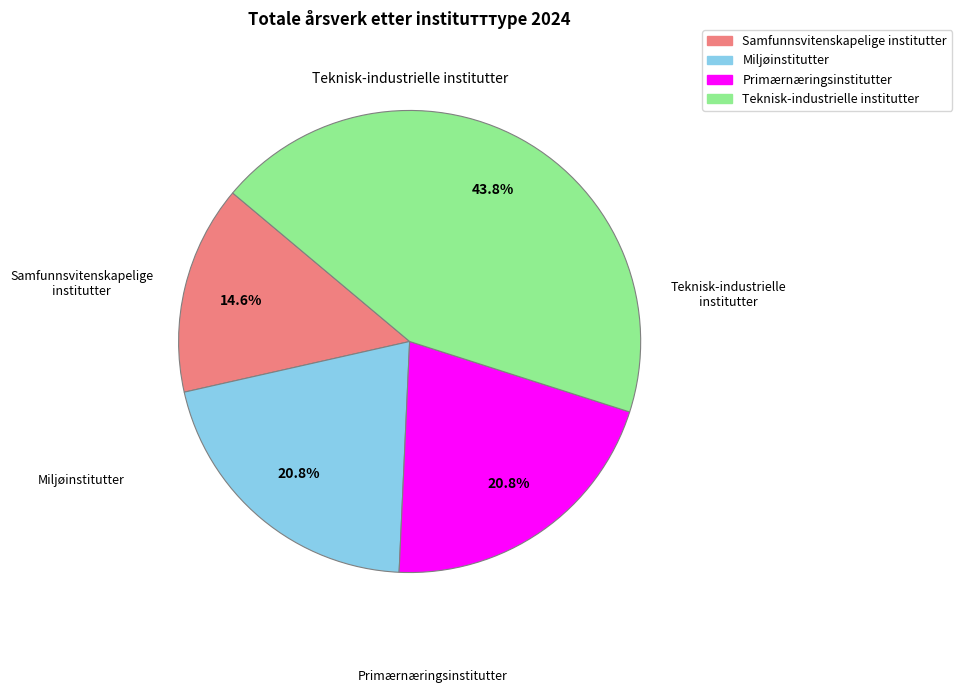

To the nearest percent, what portion does Teknisk-industrielle institutter represent?

44%